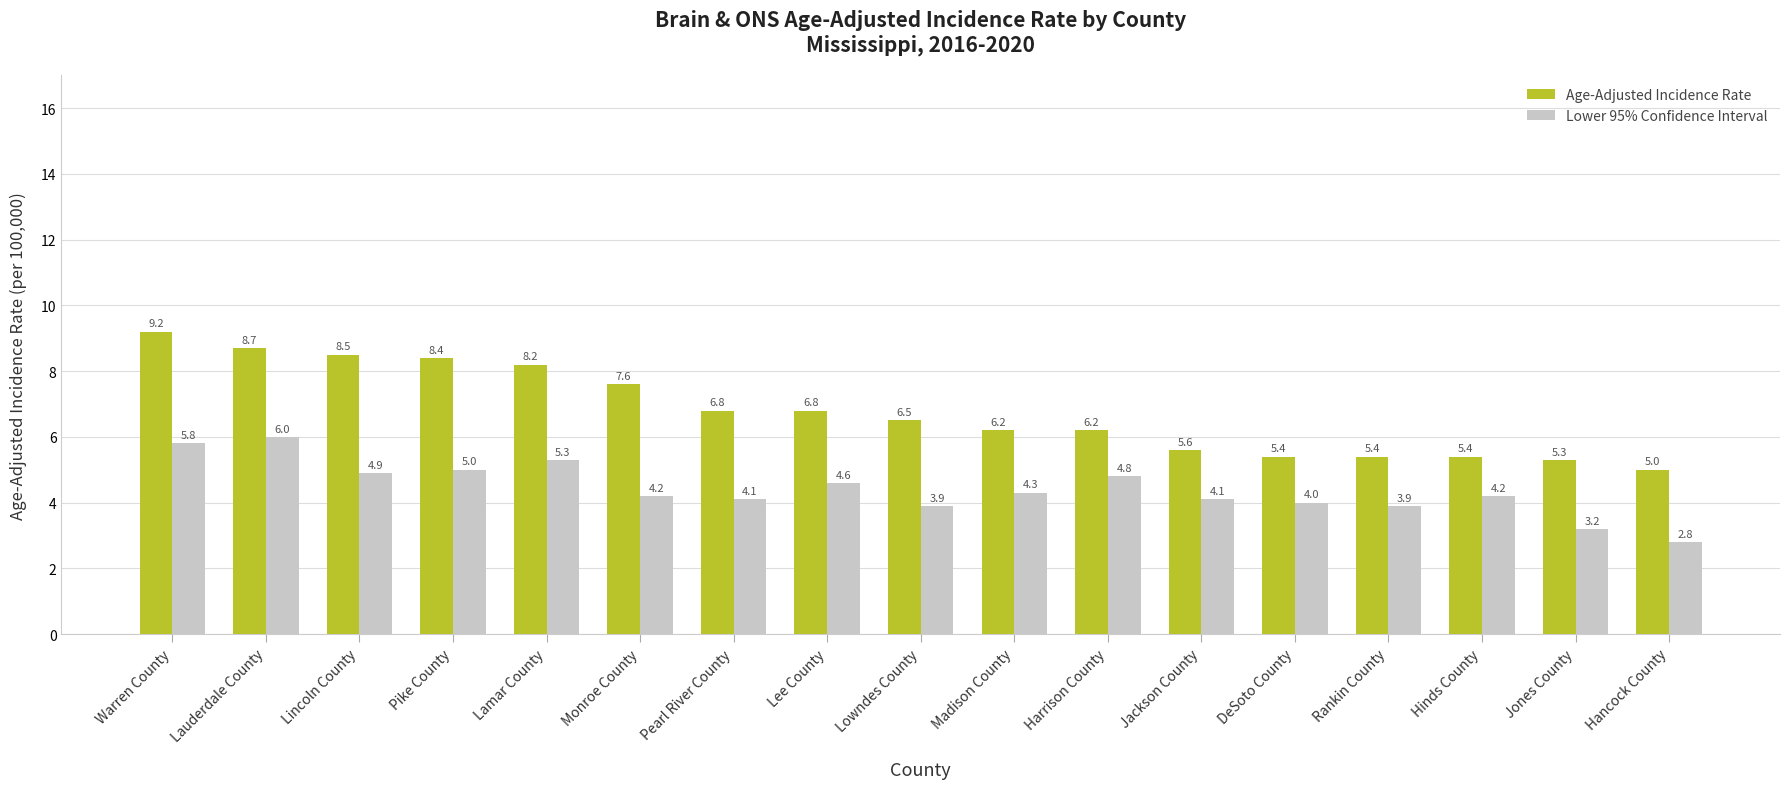

What is the average value of the Age-Adjusted Incidence Rate series?

6.8